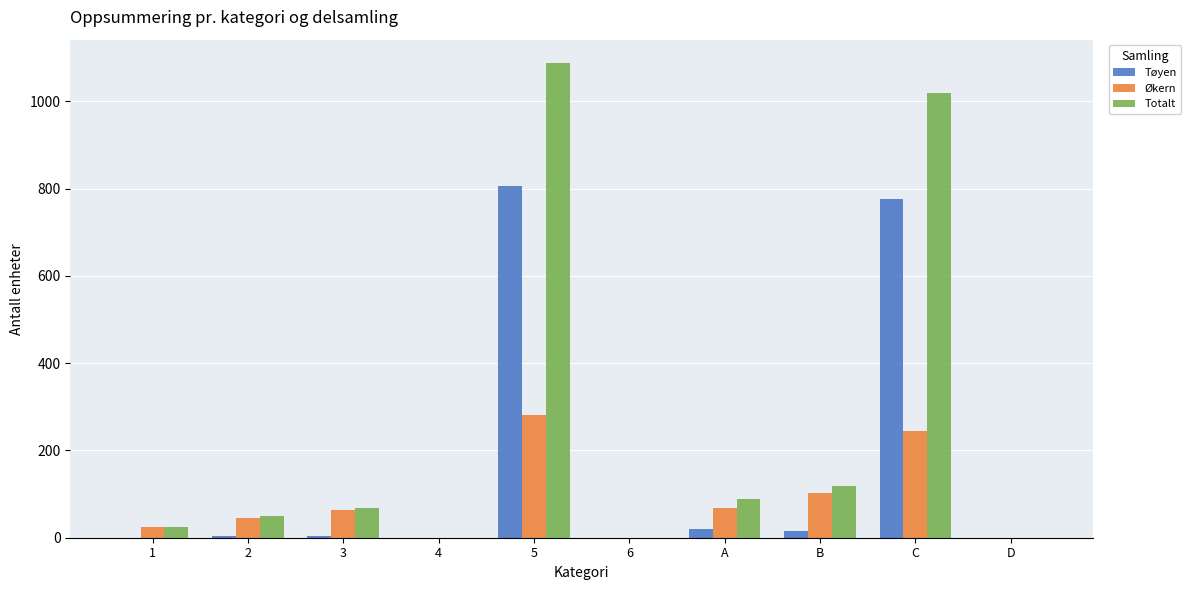

Where is Økern nearest to the value 141?

B